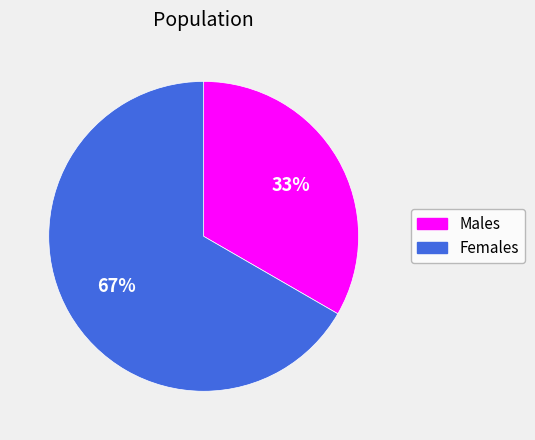

Does any single category account for the majority?

Yes